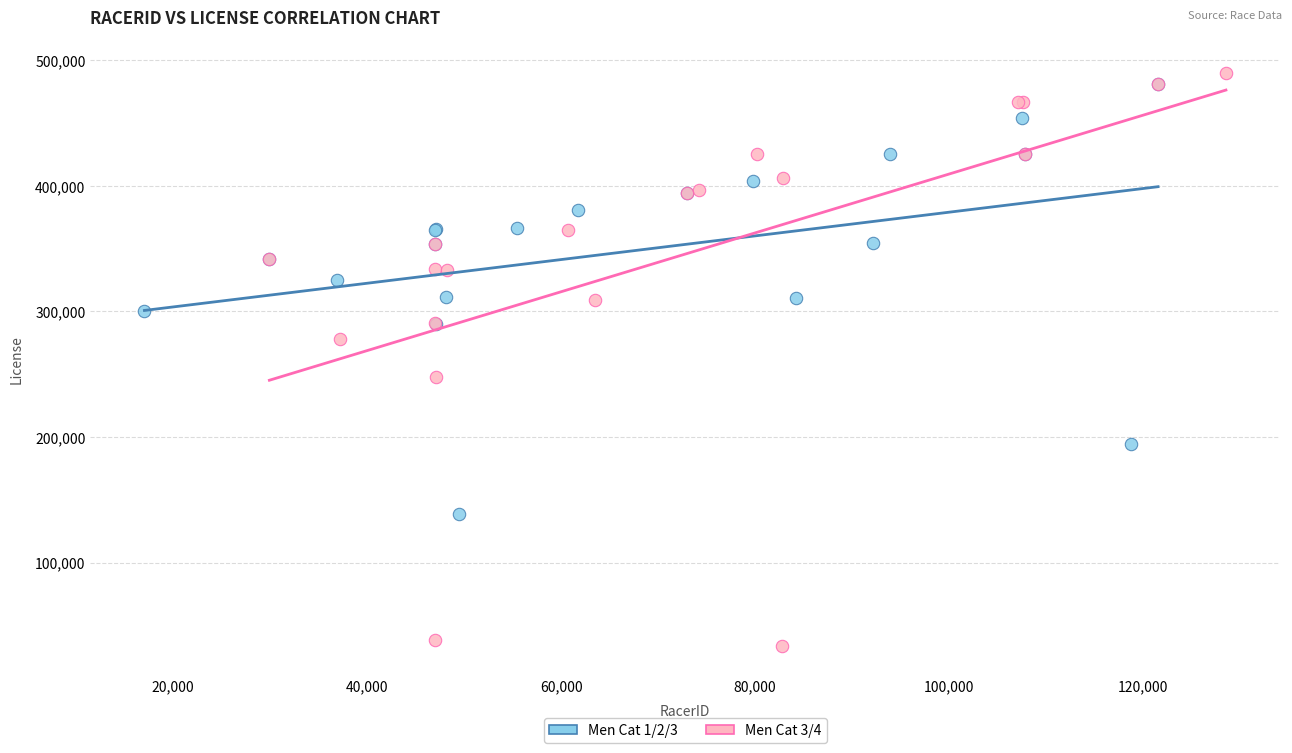

Which series contains the lowest Y value?

Men Cat 3/4